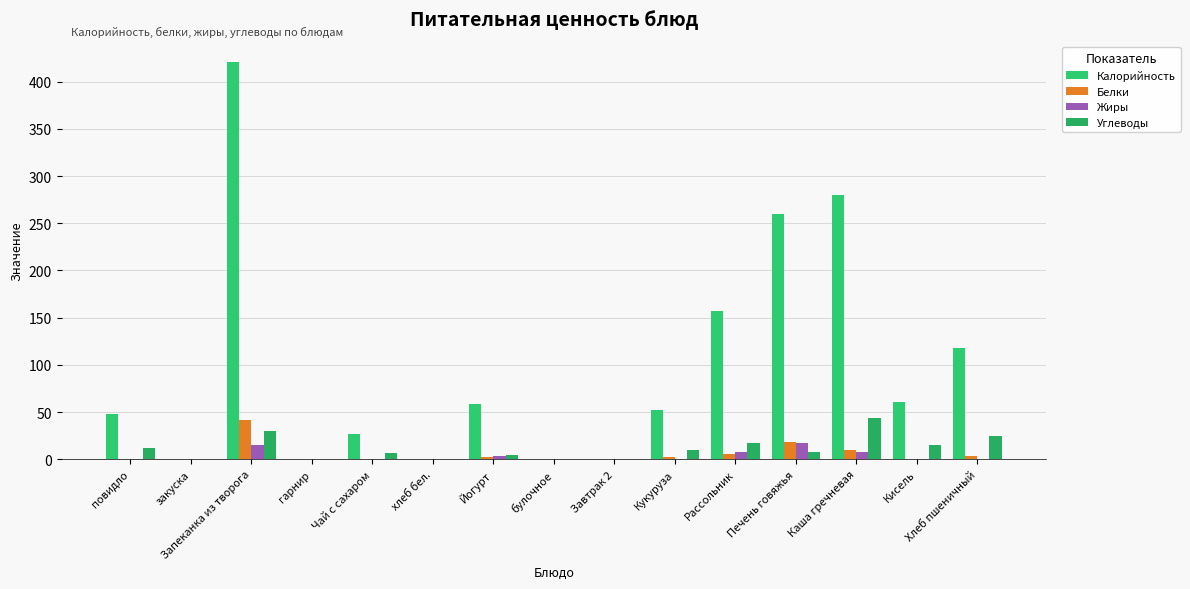

How many categories are shown in the chart?

15